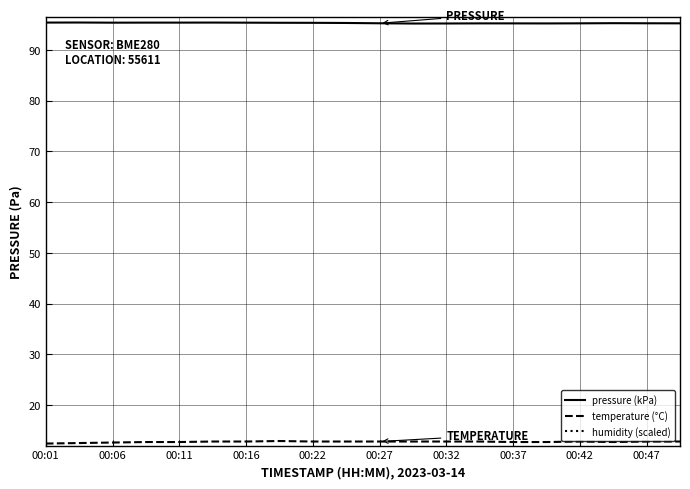

True or false: pressure (kPa) and temperature (°C) cross at least once.

False